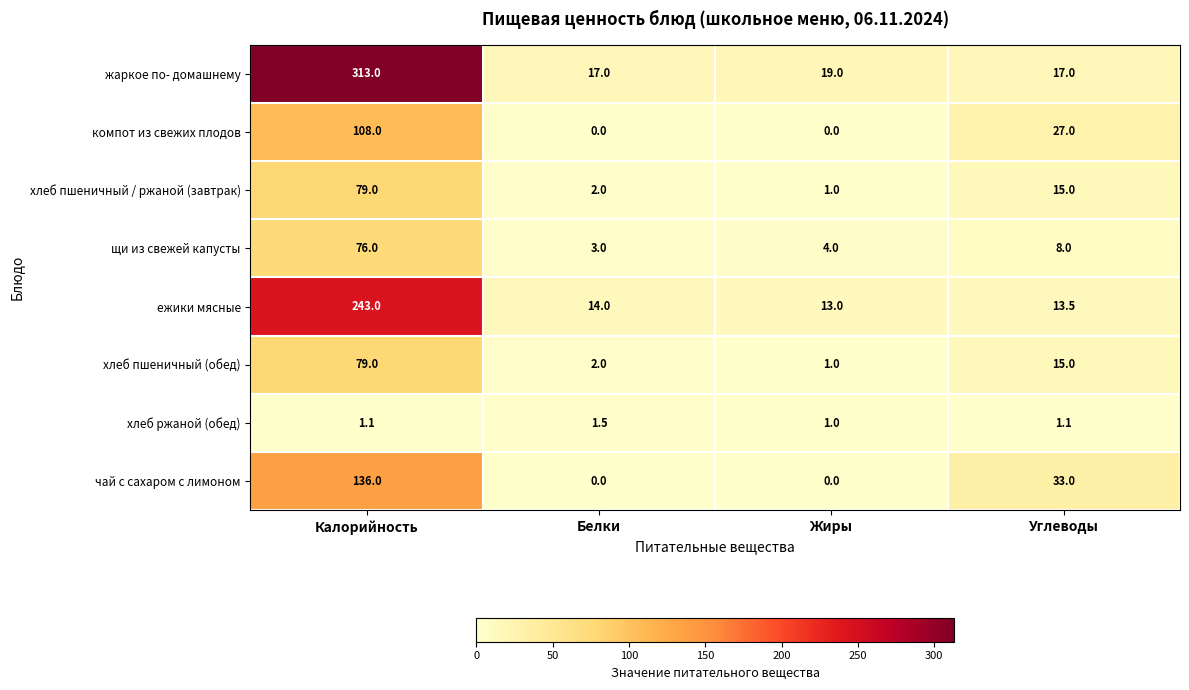

List the labels in order of хлеб пшеничный / ржаной (завтрак) value, largest first.

Калорийность, Углеводы, Белки, Жиры